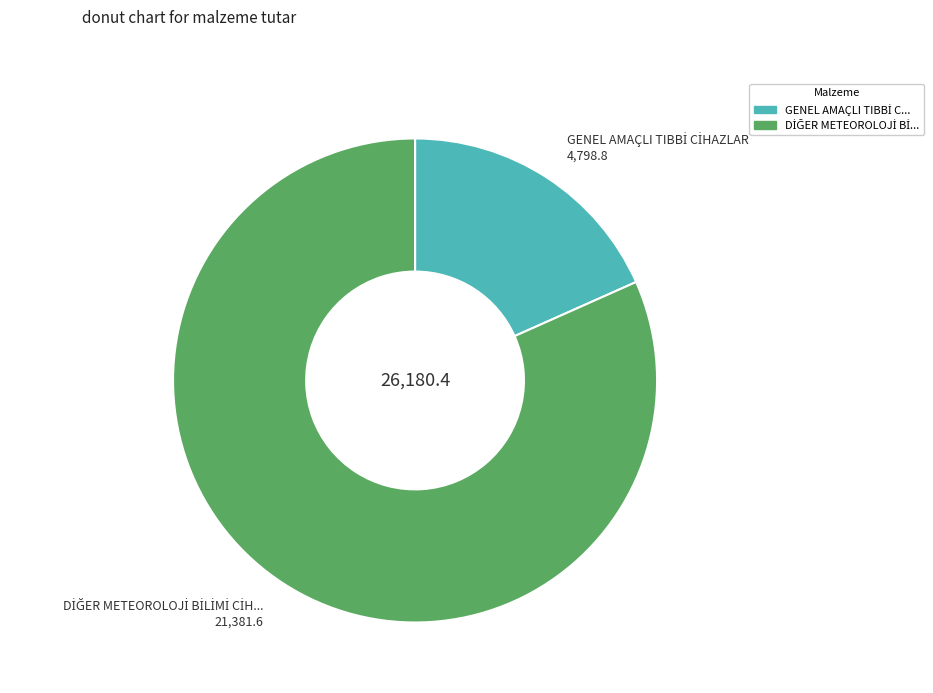

Is there any slice that represents more than half of the pie?

Yes